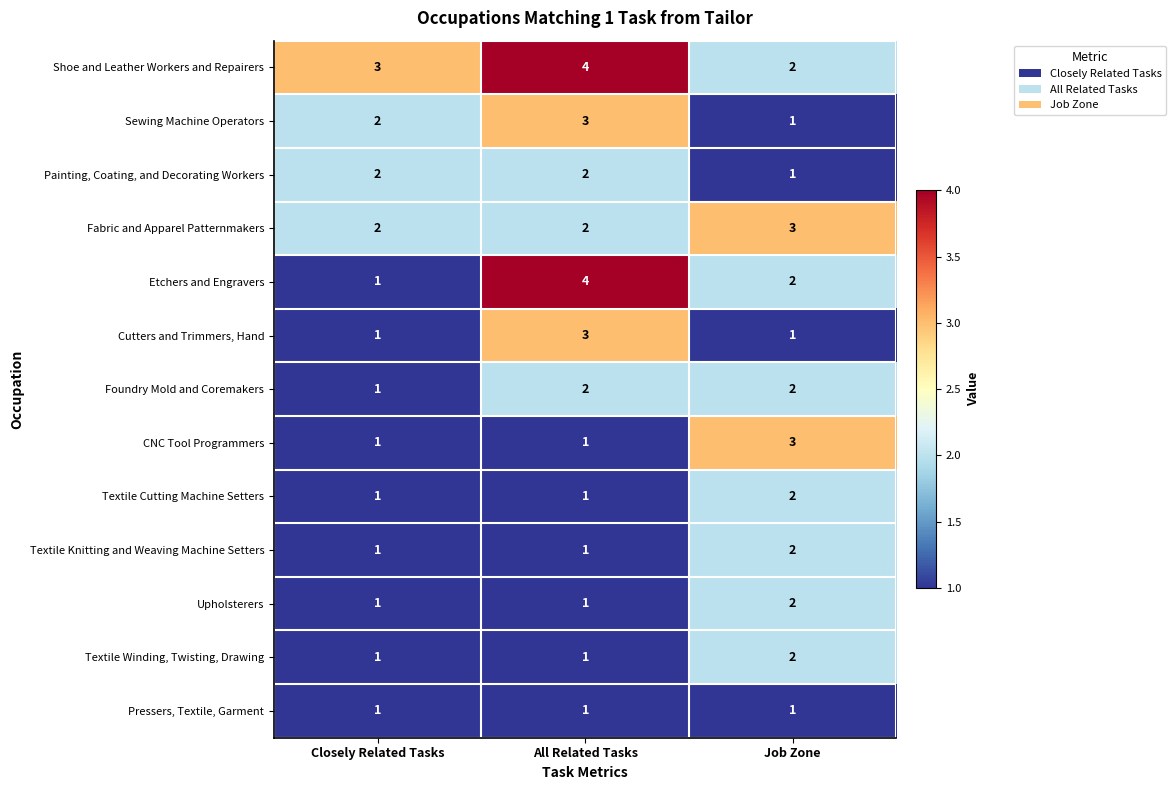

How many Textile Winding, Twisting, Drawing values are between 1 and 2?

3